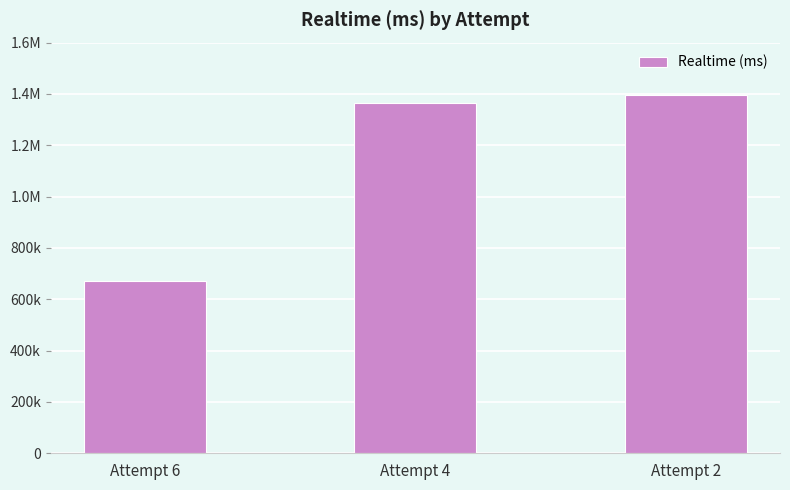

What is the value of the 2nd bar from the left?

1363463